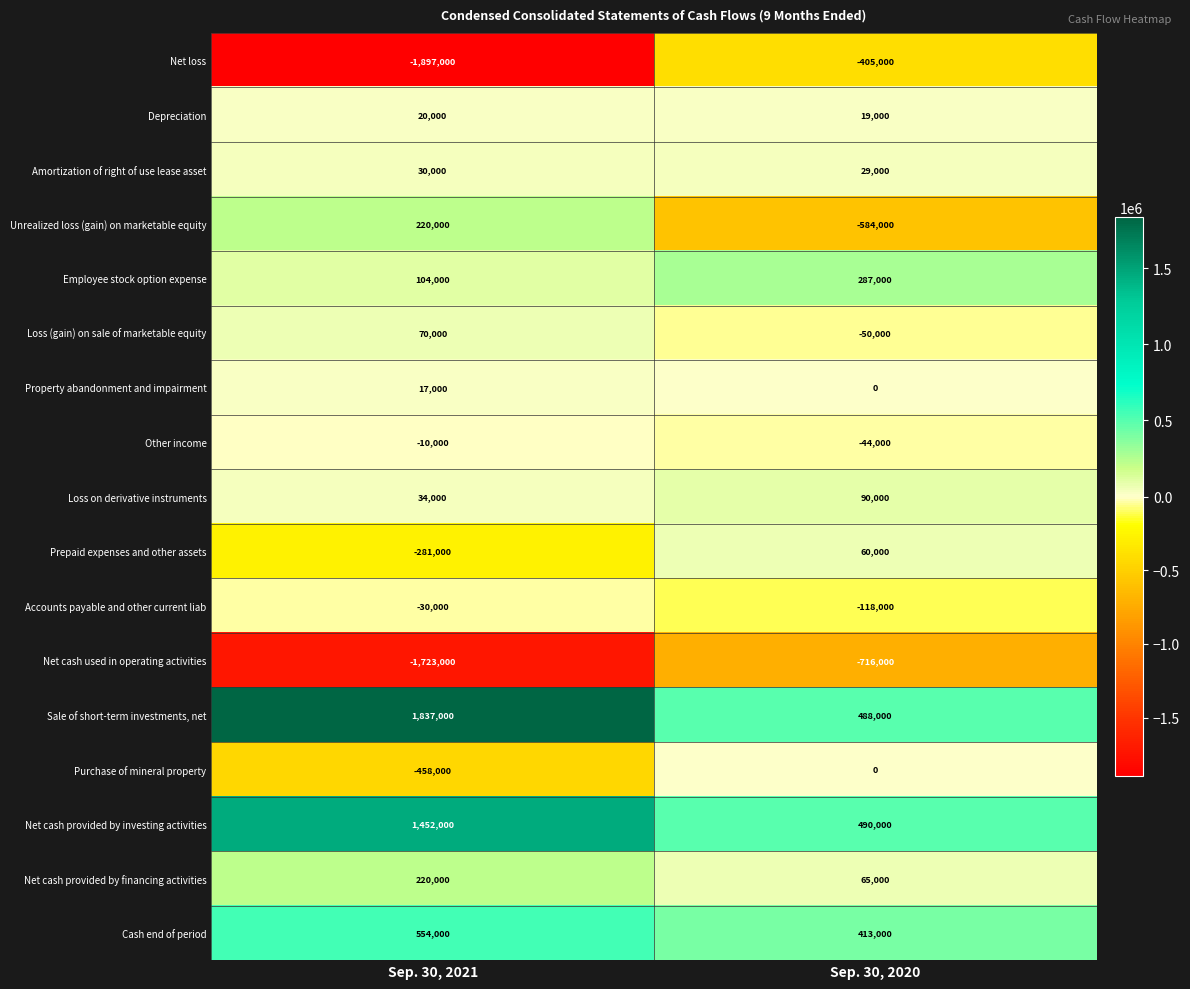

Which category has the highest value across all series?

Sep. 30, 2021